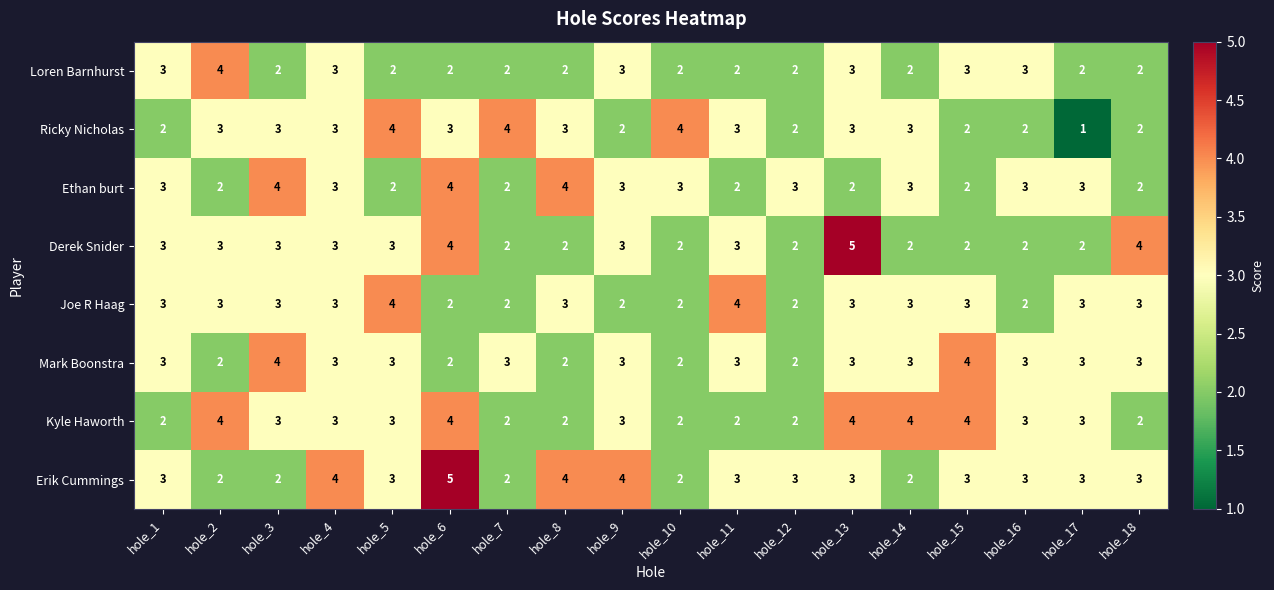

What is the total value across all series at hole_11?

22